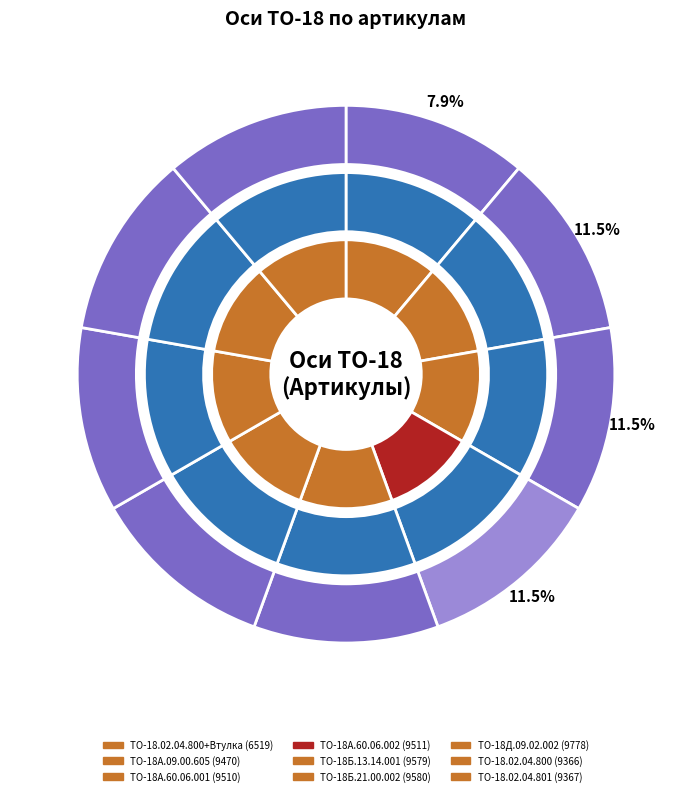

Count the number of slices in the pie.

9